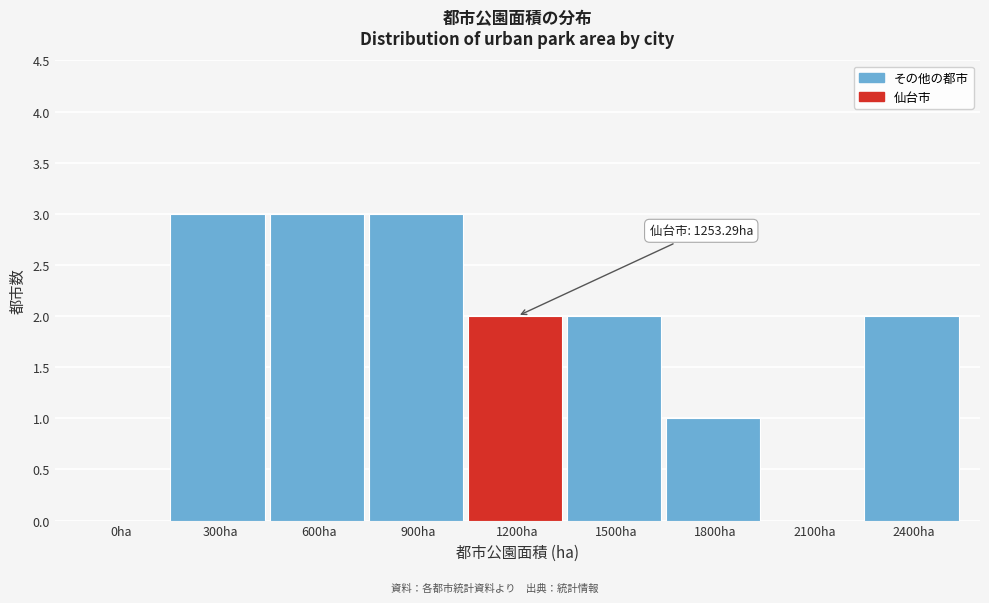

Reading left to right, transcribe all the data shown in this chart.

0ha=0	300ha=3	600ha=3	900ha=3	1200ha=2	1500ha=2	1800ha=1	2100ha=0	2400ha=2